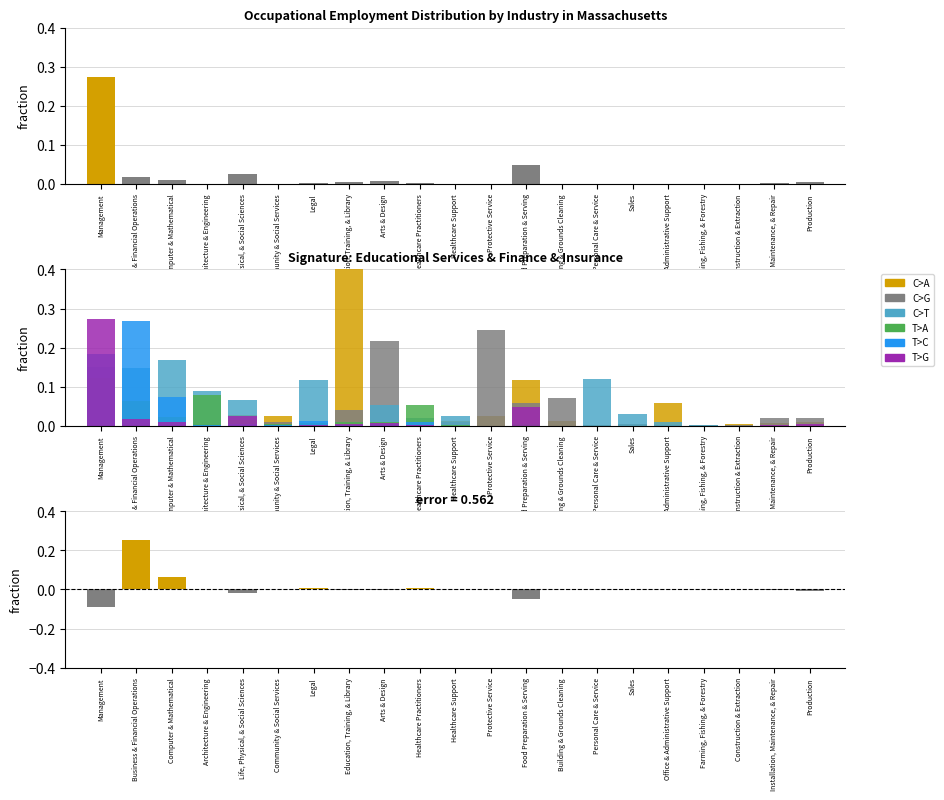

True or false: Finance & Insurance has a value of 0.0 at Production.

True